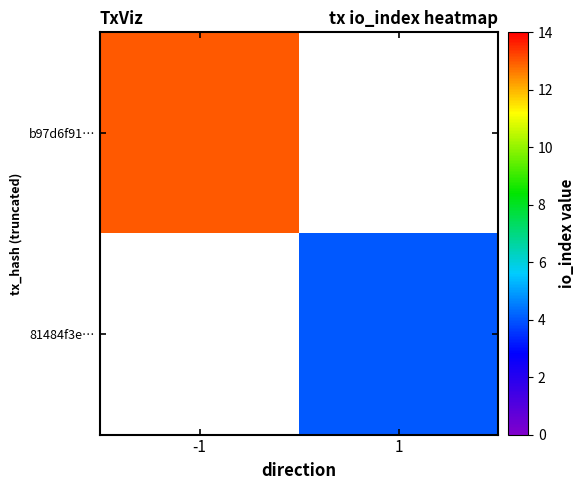

List the labels in order of b97d6f91… value, largest first.

-1, 1